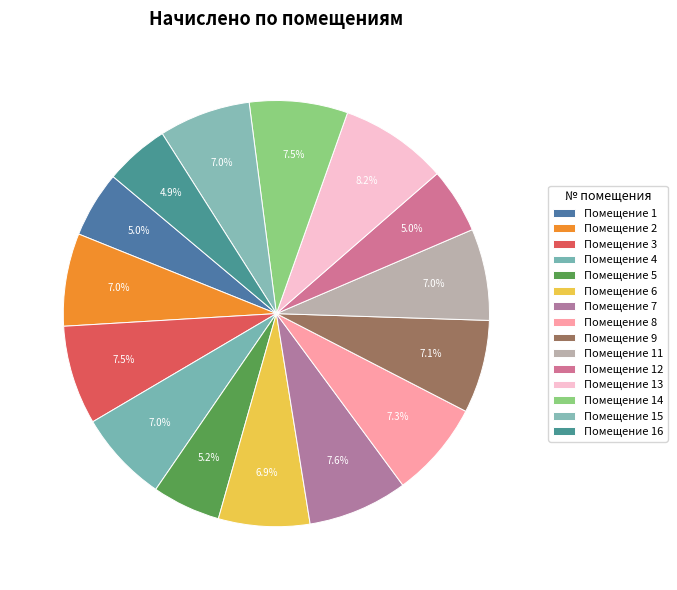

Which slice is the smallest?

16